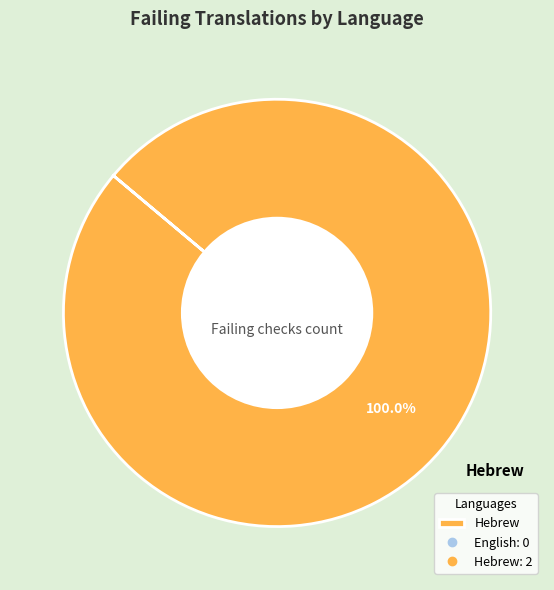

Is there any slice that represents more than half of the pie?

Yes